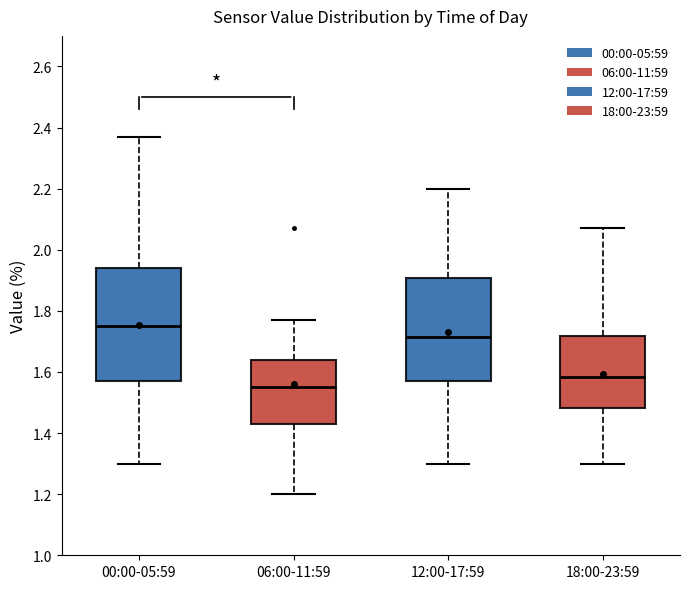

Reading left to right, read every box against the y-axis: the position of its median line, the range the box covers, and the ends of its whiskers. The values are not printed on the chart, so give them approximately, as read against the axis.

00:00-05:59: median 1.76, box 1.58 to 1.94, whiskers 1.30 to 2.38
06:00-11:59: median 1.56, box 1.44 to 1.64, whiskers 1.20 to 1.78
12:00-17:59: median 1.72, box 1.58 to 1.90, whiskers 1.30 to 2.20
18:00-23:59: median 1.58, box 1.48 to 1.72, whiskers 1.30 to 2.08